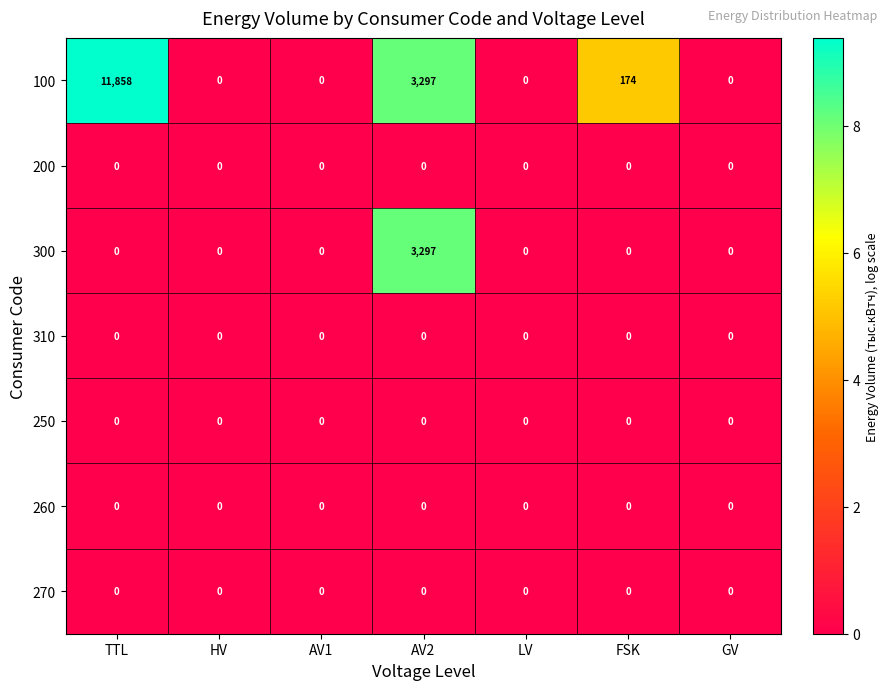

Which series has the widest spread of values?

100